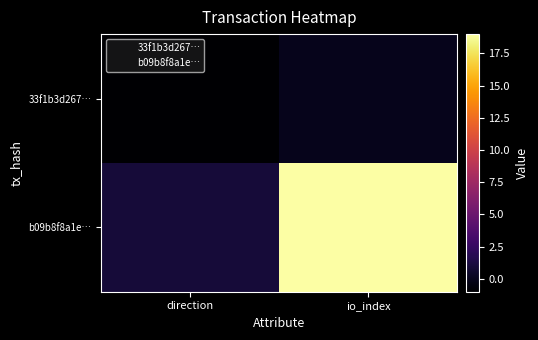

List the series in order of their peak value, lowest first.

33f1b3d267…, b09b8f8a1e…